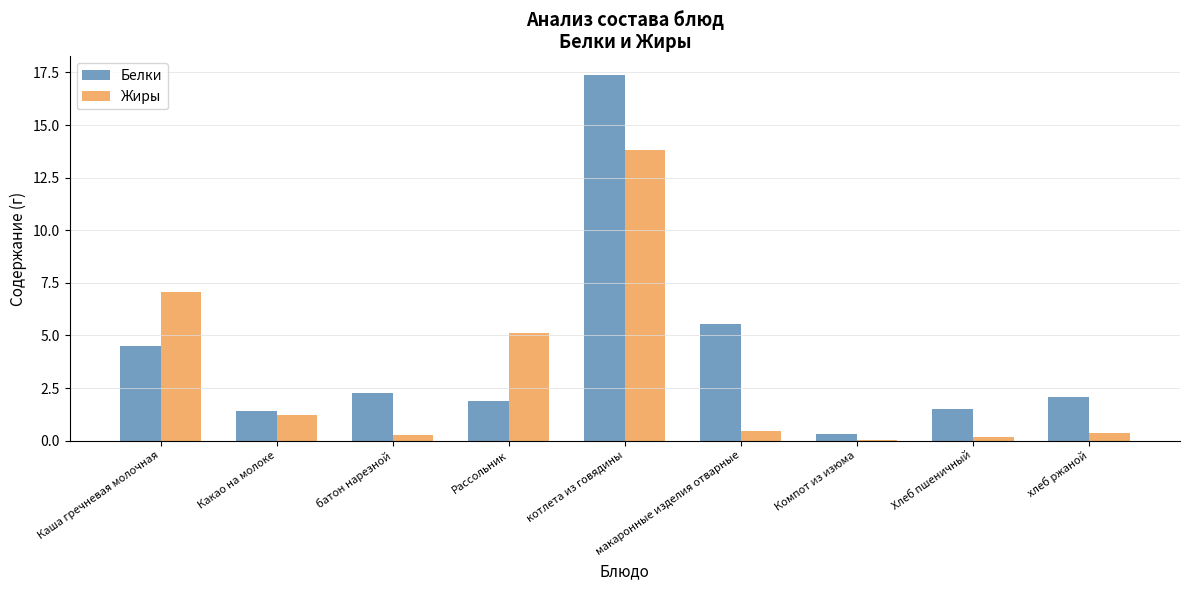

Where is Белки nearest to the value 8?

макаронные изделия отварные